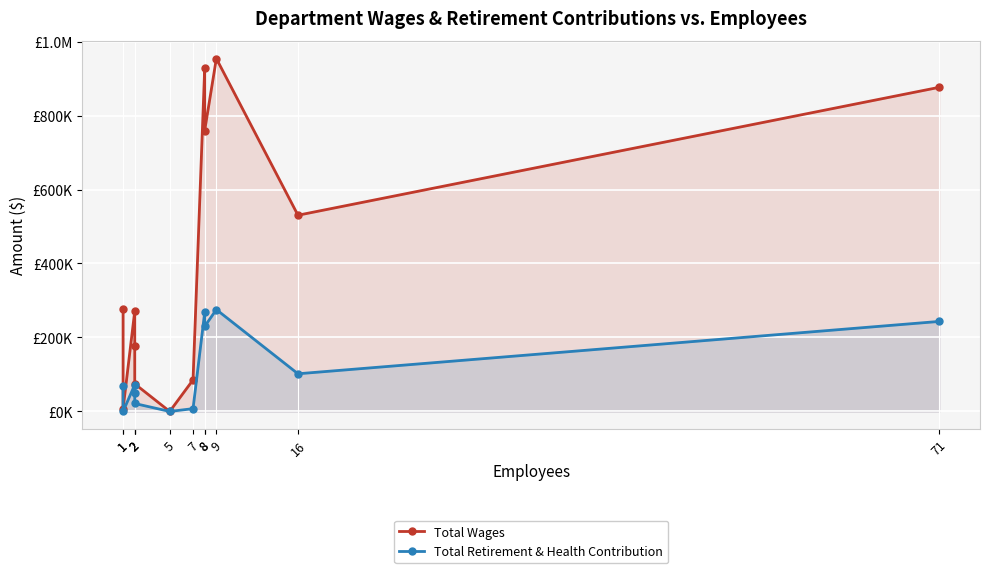

How many lines are shown in the chart?

2